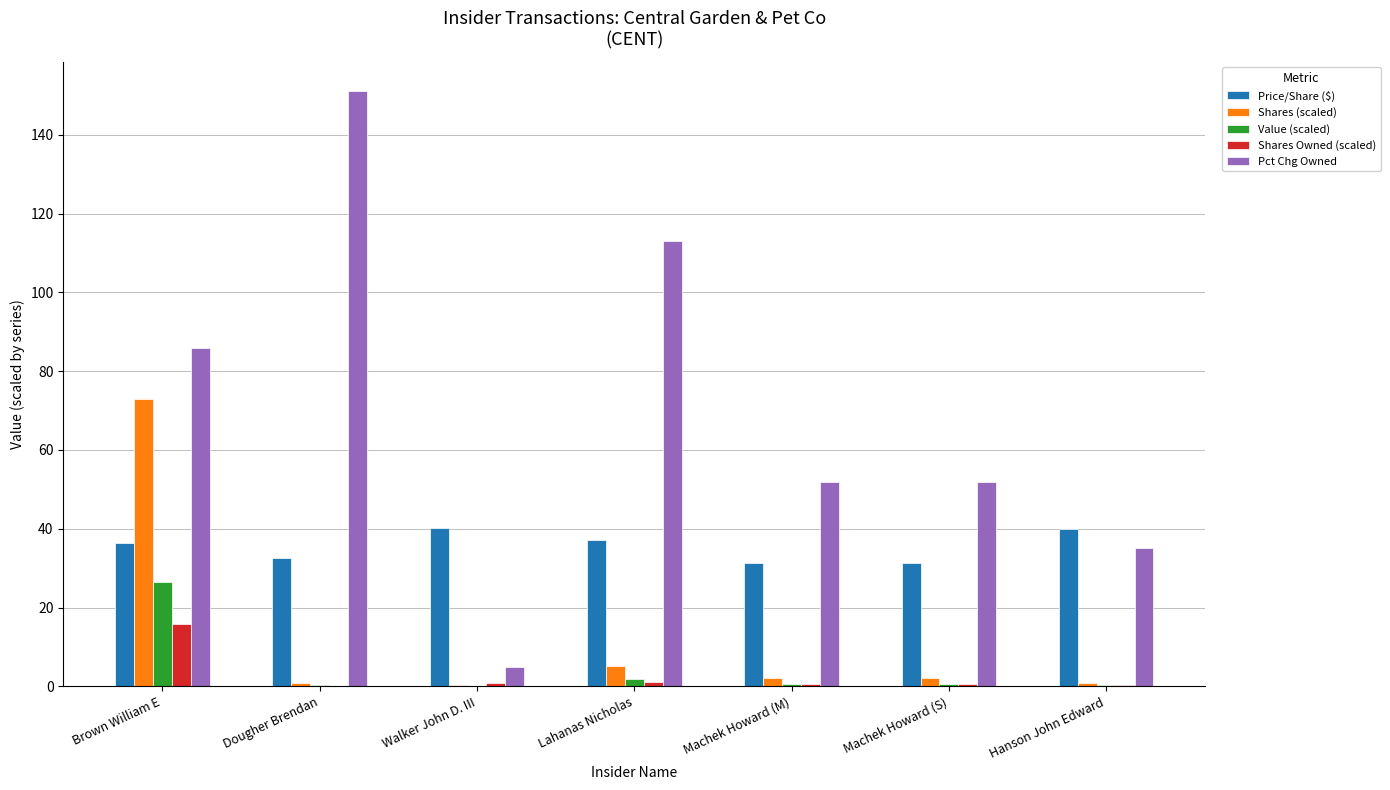

What is the approximate value of Shares (scaled) at Brown William E?

72.9